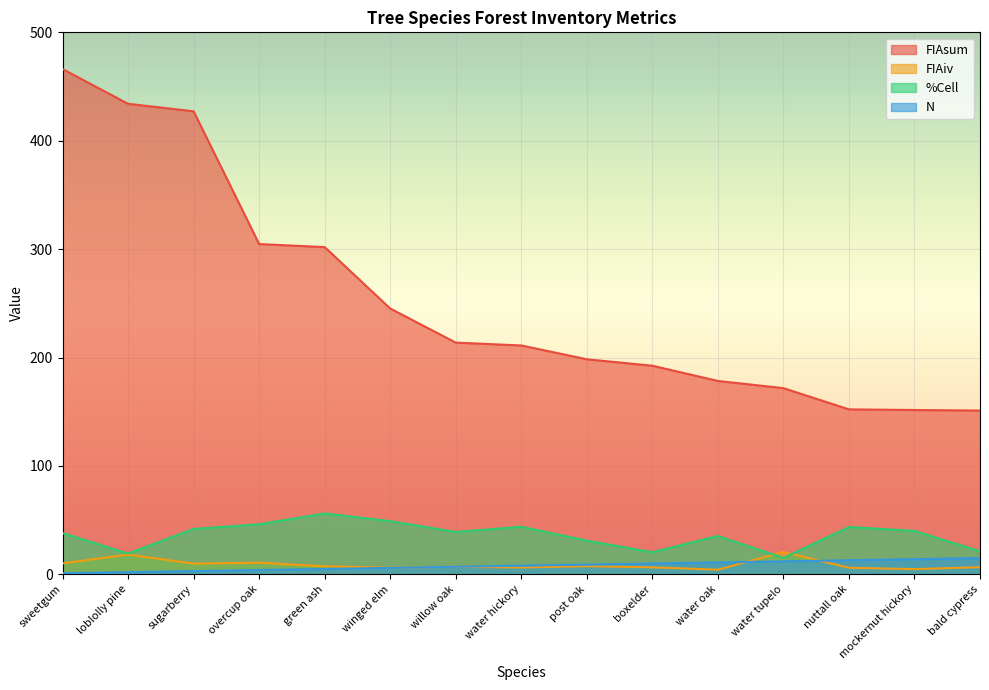

What is the label of the 2nd point from the right?

mockernut hickory